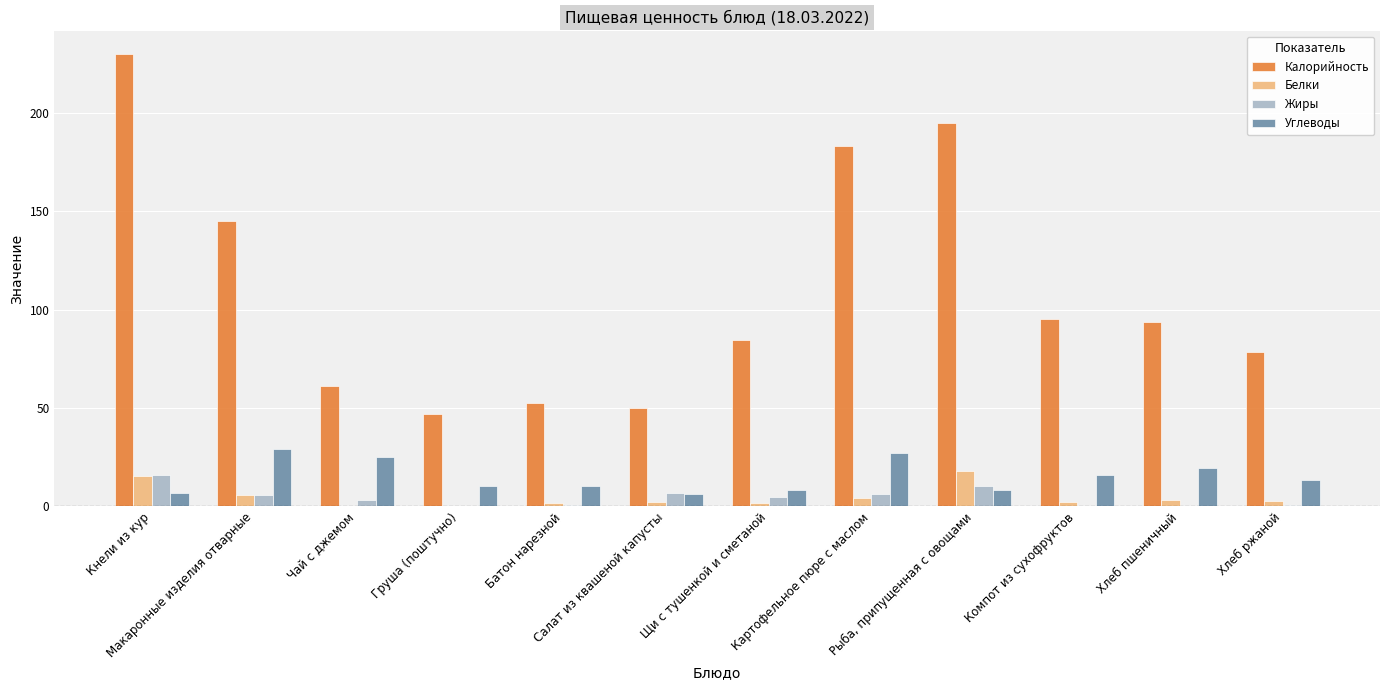

What is the average value of the Углеводы series?

15.1